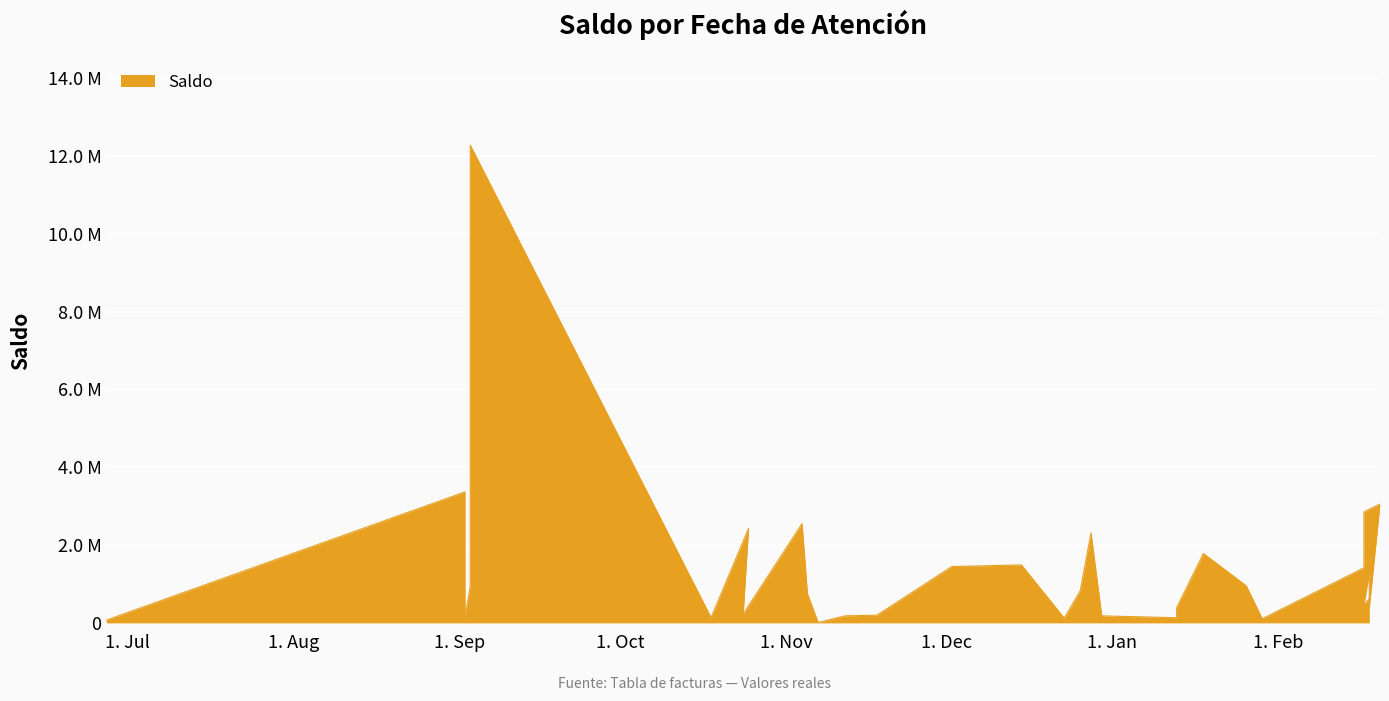

At which category does the chart reach its peak across all series?

2024-09-03